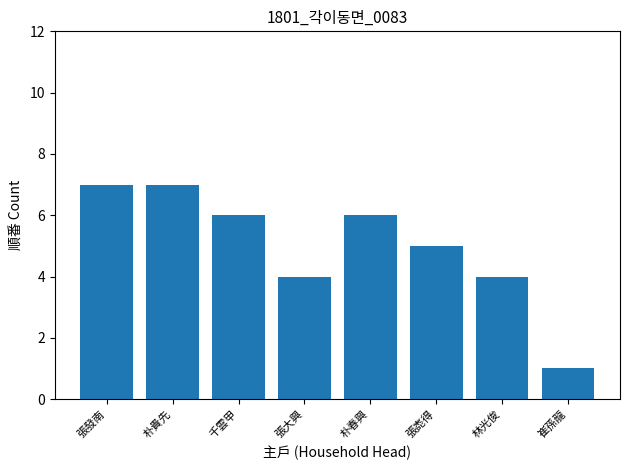

Between 張發南 and 林光俊, which is larger?

張發南